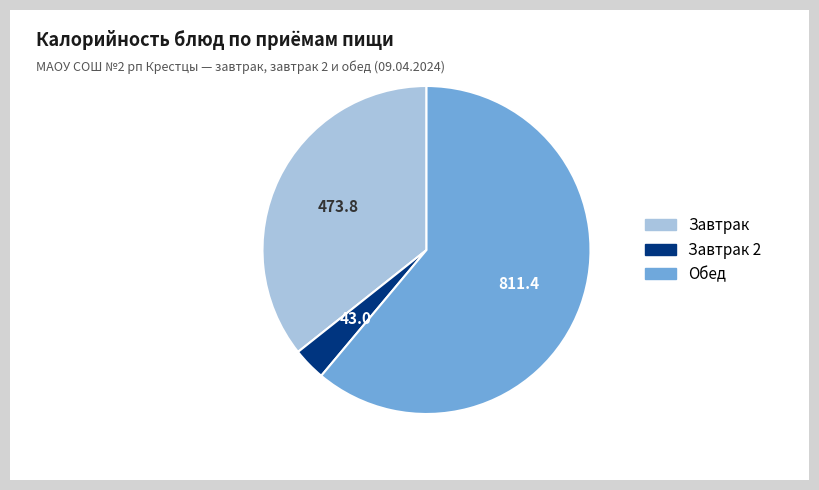

Is there a majority slice in this chart?

Yes